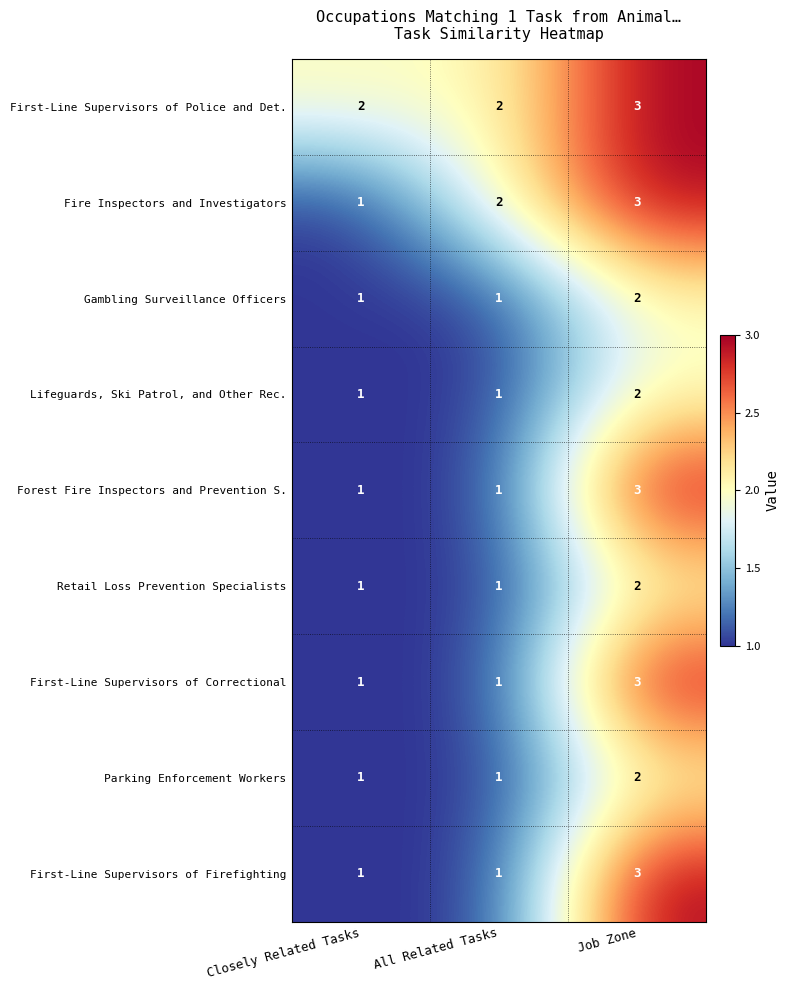

What is the sum of the First-Line Supervisors of Firefighting values at Closely Related Tasks and Job Zone?

4